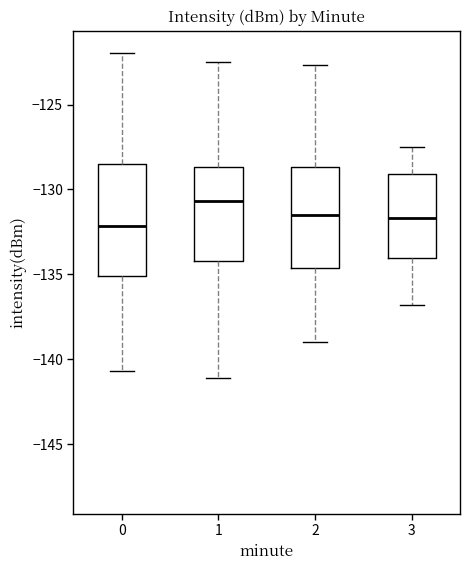

Reading left to right, transcribe this box plot: for each box, give where its median line is, the range the box spans, and where its two whiskers end, as read against the y-axis. The values are not printed on the chart, so give them approximately, as read against the axis.

0: median -132.0, box -135.0 to -128.5, whiskers -140.5 to -122.0
1: median -130.5, box -134.0 to -128.5, whiskers -141.0 to -122.5
2: median -131.5, box -134.5 to -128.5, whiskers -139.0 to -122.5
3: median -131.5, box -134.0 to -129.0, whiskers -137.0 to -127.5